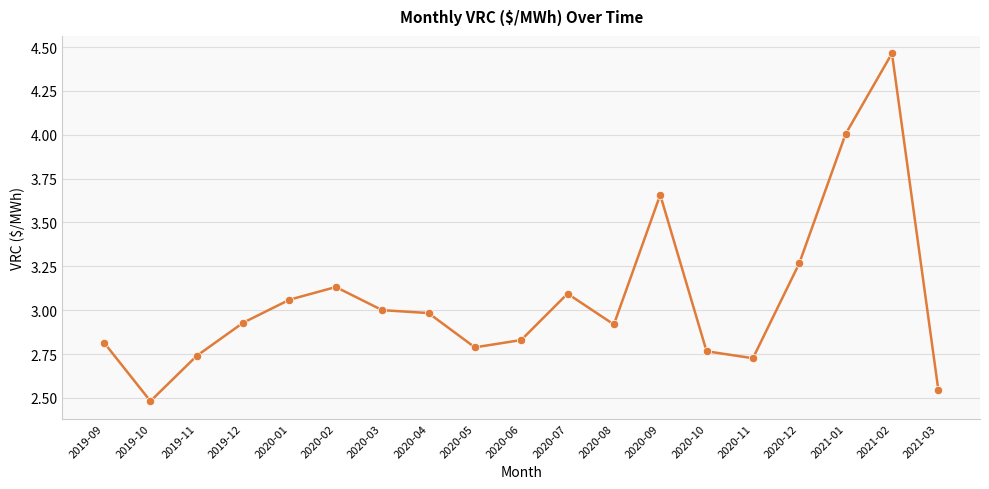

At which category does the chart reach its minimum across all series?

2019-10